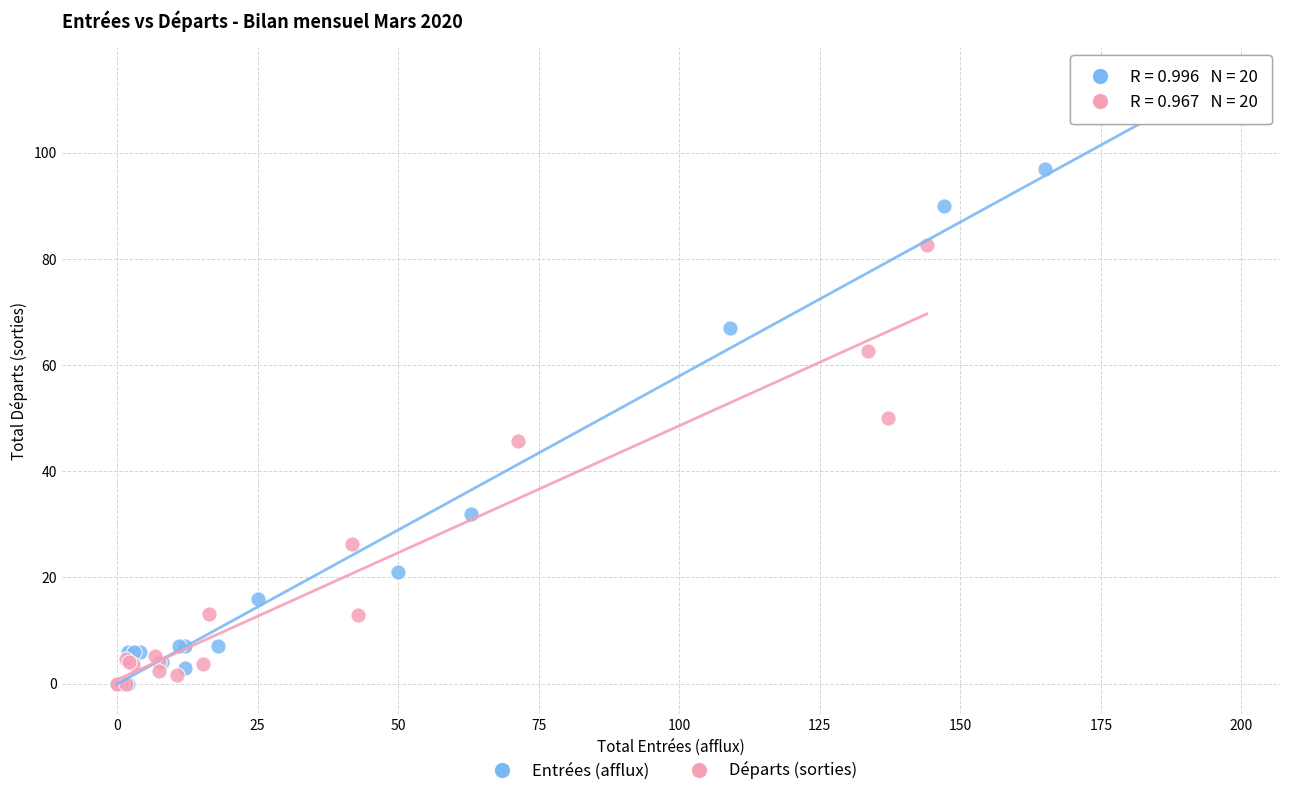

Which series contains the highest Y value?

Entrées (afflux)